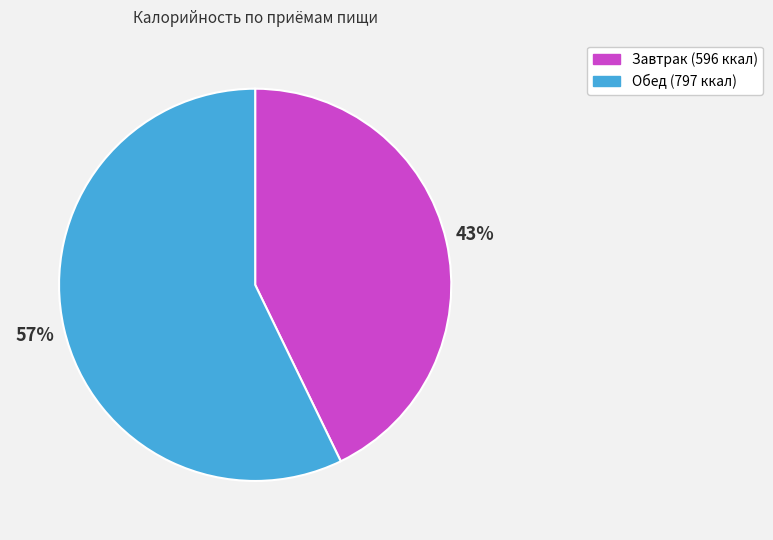

Rank the categories by value from highest to lowest.

Обед, Завтрак